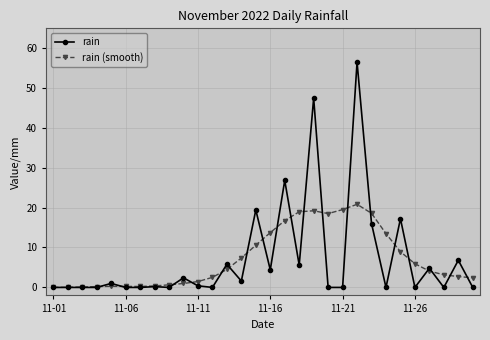

List the series in order of their peak value, highest first.

rain, rain (smooth)